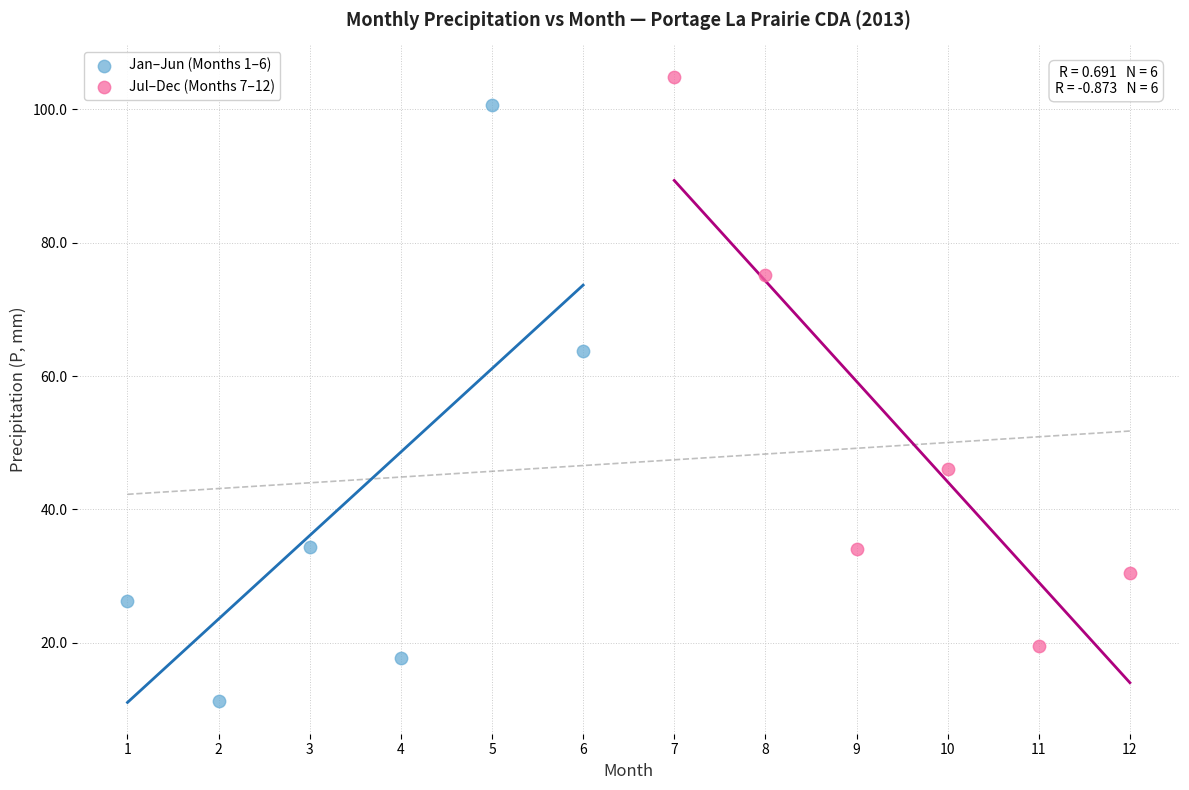

What are all the series names shown in the legend?

Jan–Jun (Months 1–6), Jul–Dec (Months 7–12)